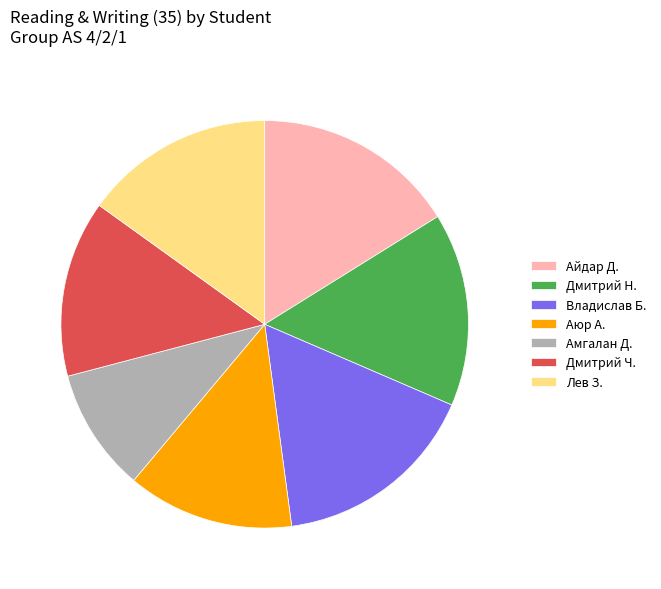

What is the ratio of the value at Владислав Б. to the value at Айдар Д.?

1.0